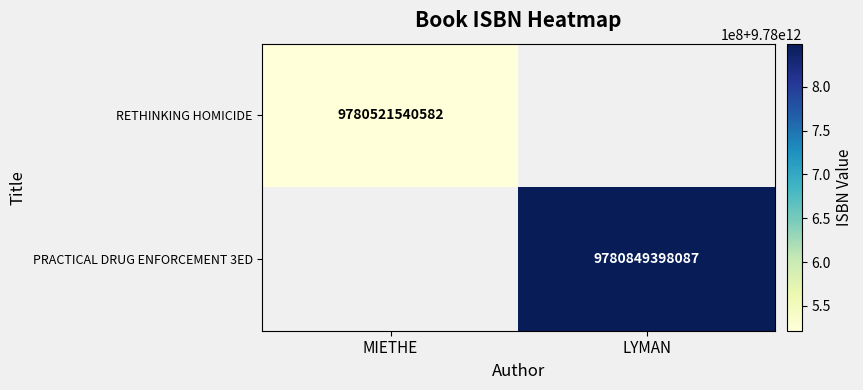

The PRACTICAL DRUG ENFORCEMENT 3ED series shows 14328260766063.5 at LYMAN. True or false?

False